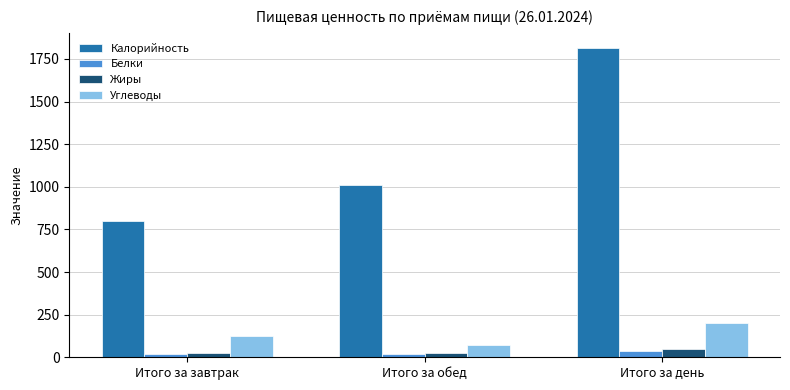

What is the label of the 1st bar from the left?

Итого за завтрак